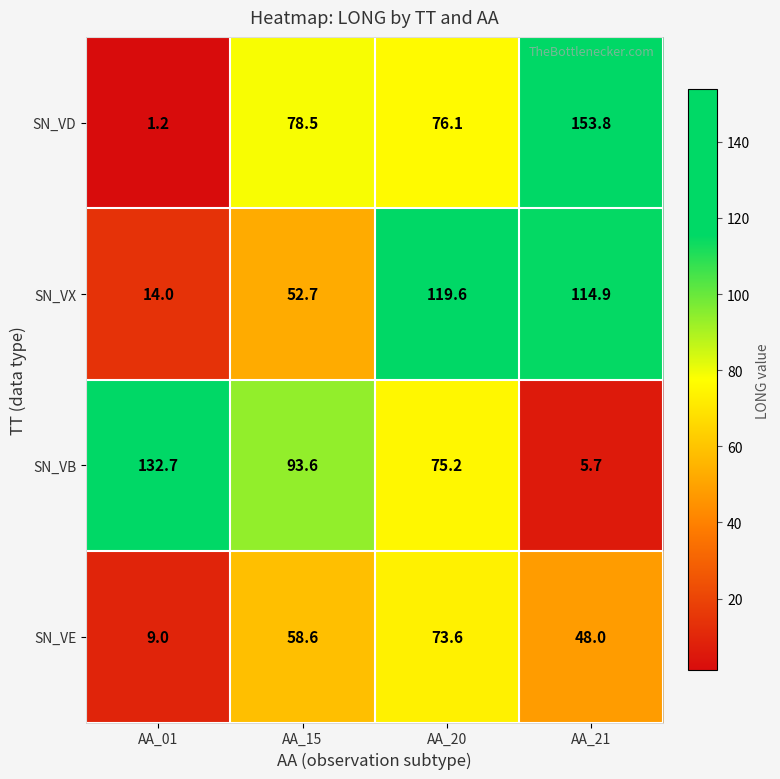

How many series are shown in this chart?

4